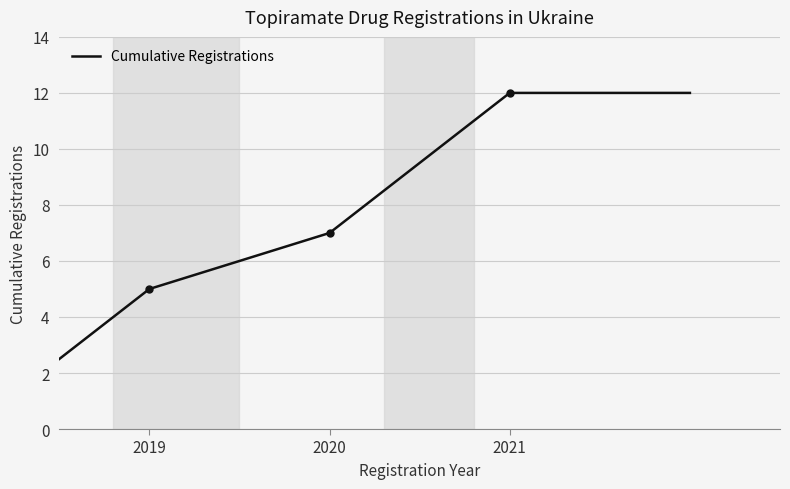

What is the greatest value displayed?

12